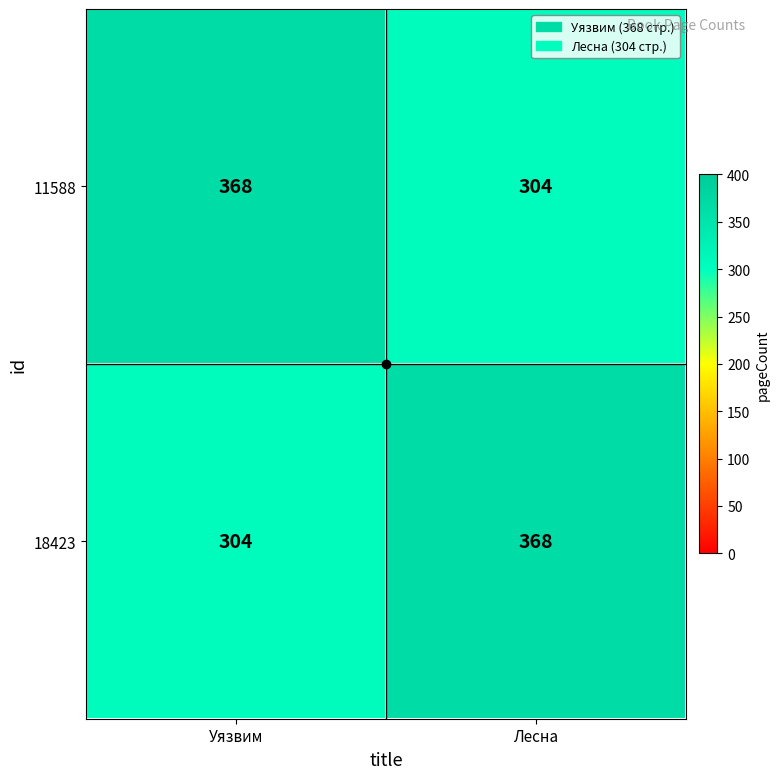

What is the highest value of the 11588 series?

368